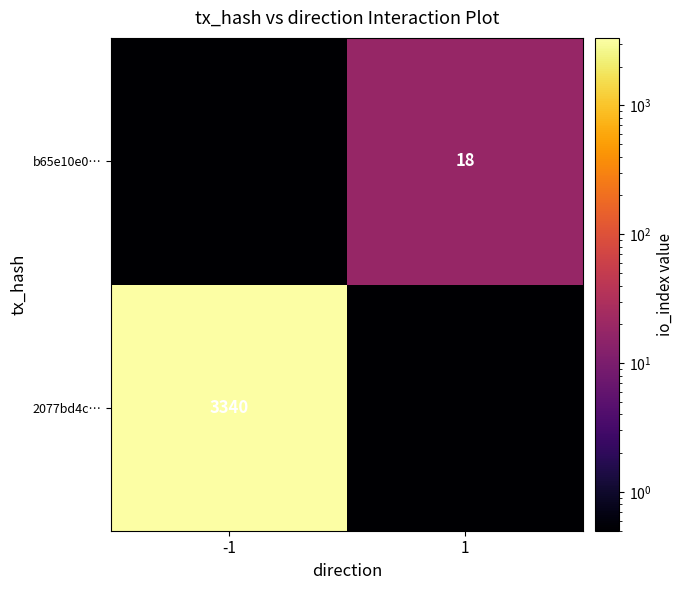

What is the spread (max minus min) of values at -1?

3339.5